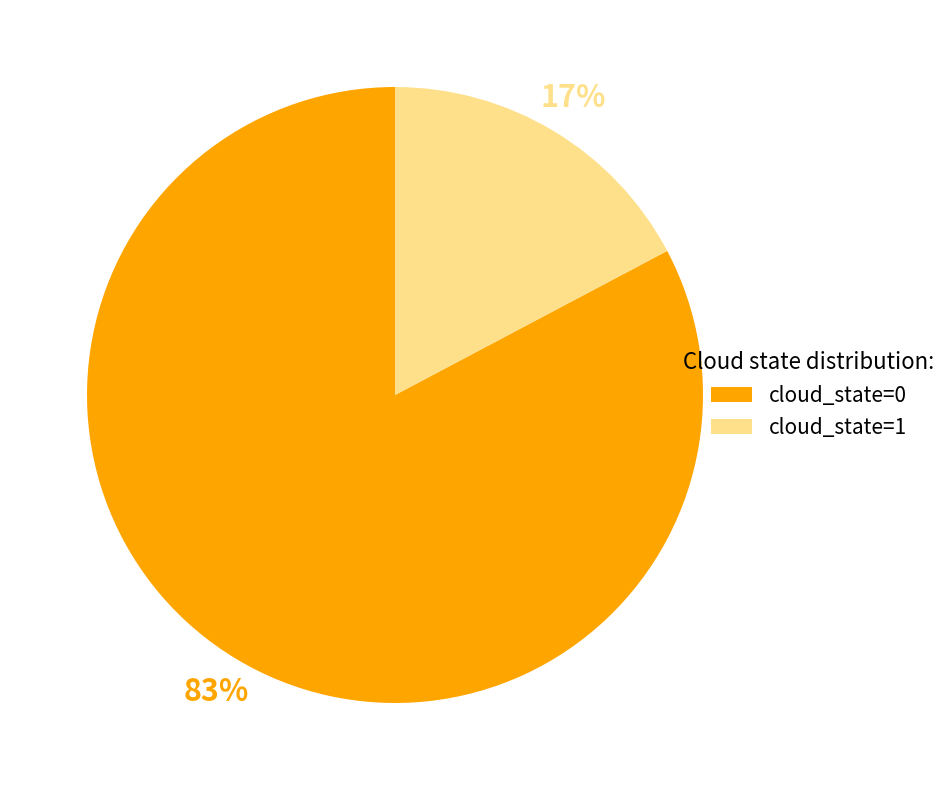

Which slice represents more than half of the pie?

cloud_state=0